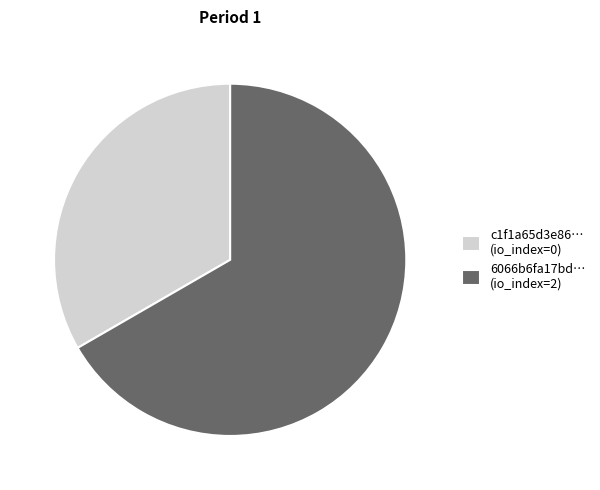

Approximately how many times larger is the value at 6066b6fa17bd… (io_index=2) compared to c1f1a65d3e86… (io_index=0)?

2.0